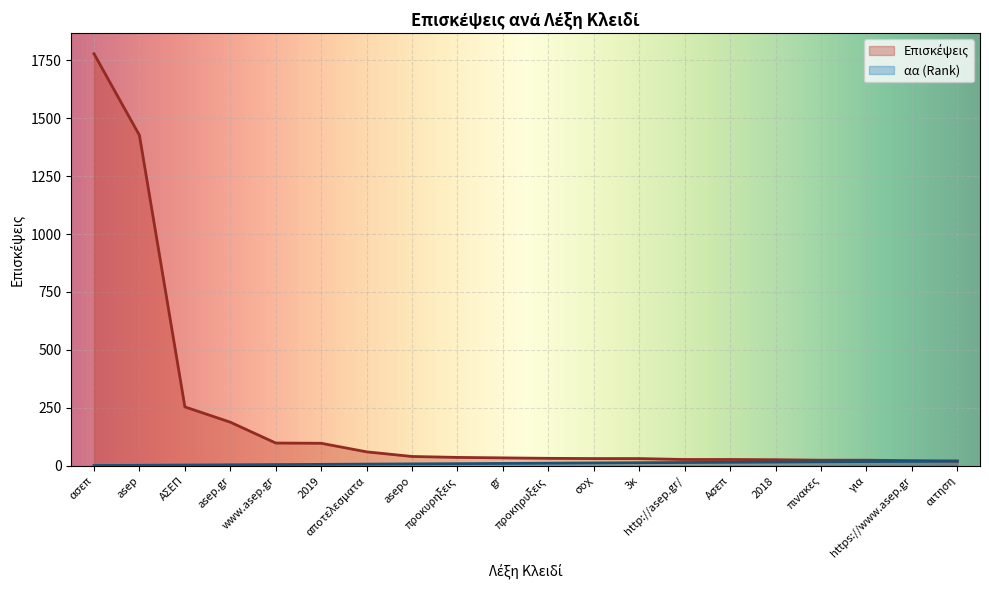

True or false: Επισκέψεις and αα intersect in this chart.

False